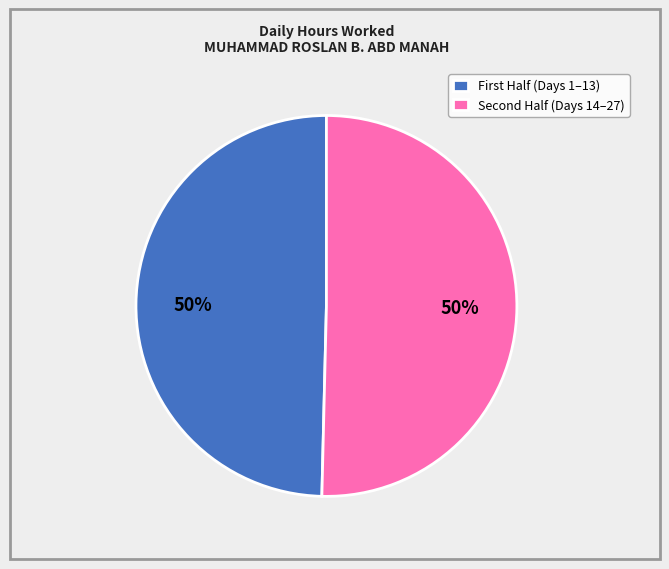

To the nearest percent, what is the average slice percentage?

50%